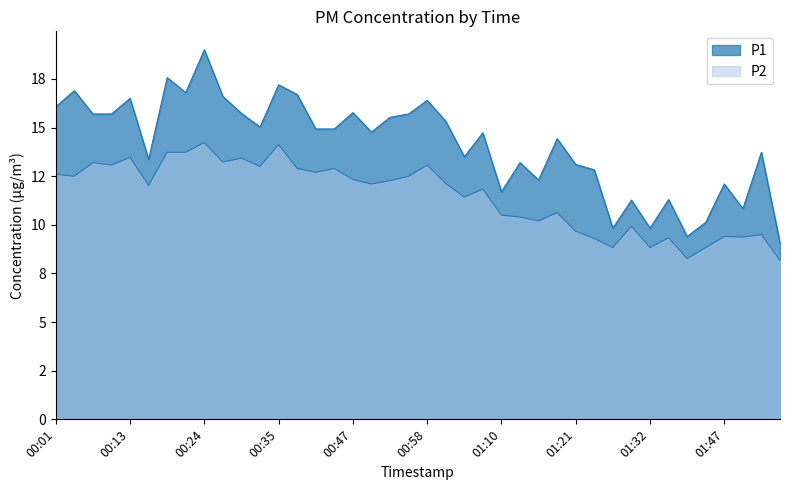

What is the maximum value shown in the chart?

19.0